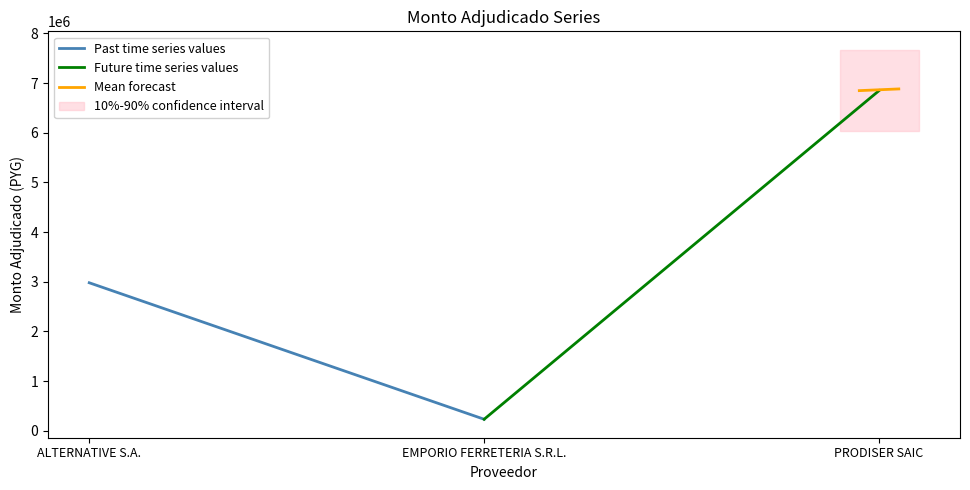

How many values in the Mean forecast series exceed 6880732?

1